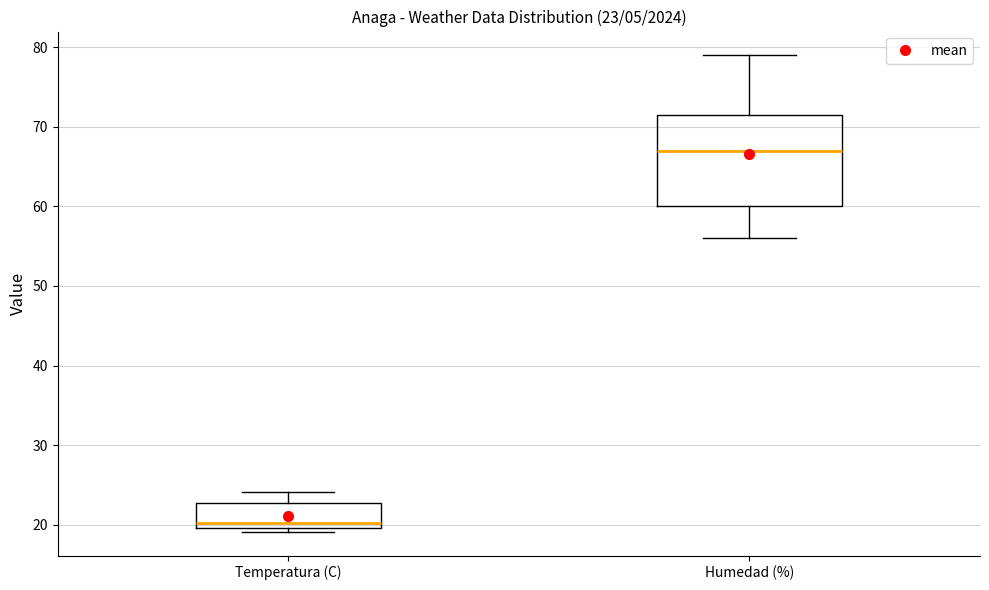

Which box has the lowest median line?

Temperatura (C)